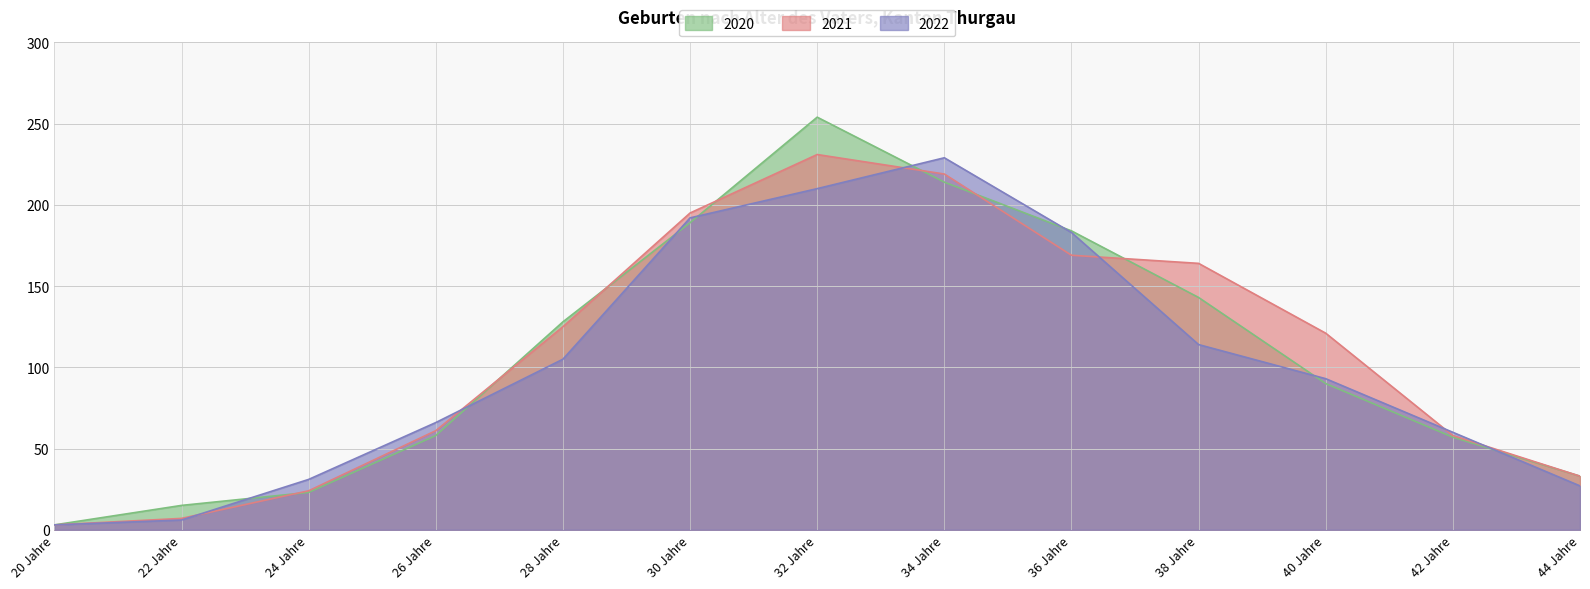

Which series ends up on top after the final intersection of 2021 and 2022?

2021